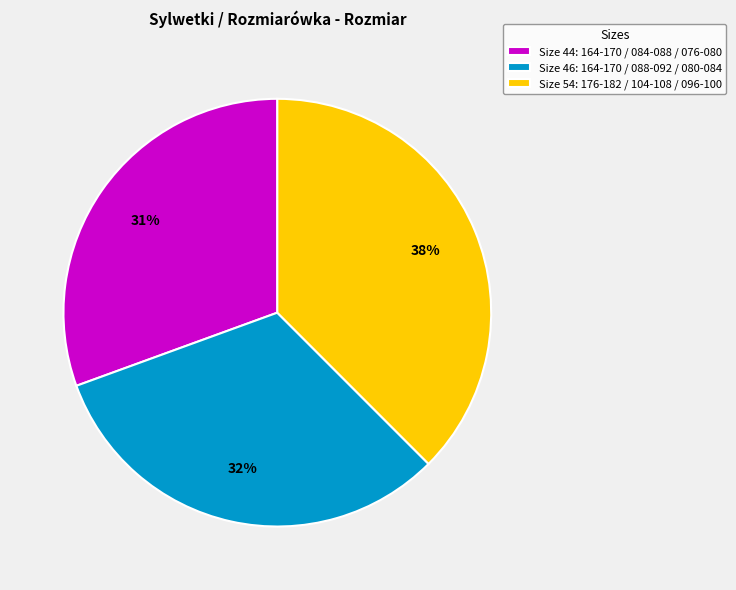

What is the ratio of the value at Size 44: 164-170 / 084-088 / 076-080 to the value at Size 54: 176-182 / 104-108 / 096-100?

0.8